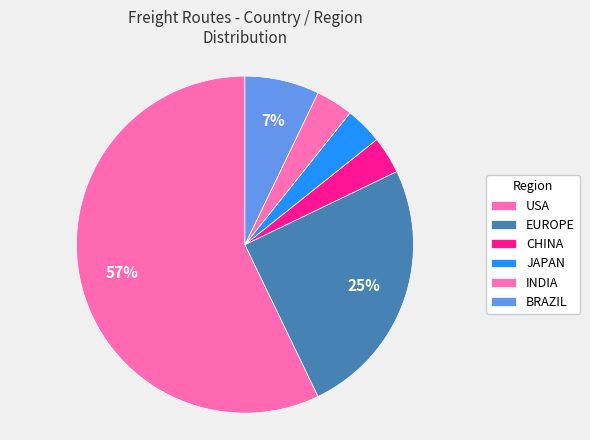

Is there any slice that represents more than half of the pie?

Yes